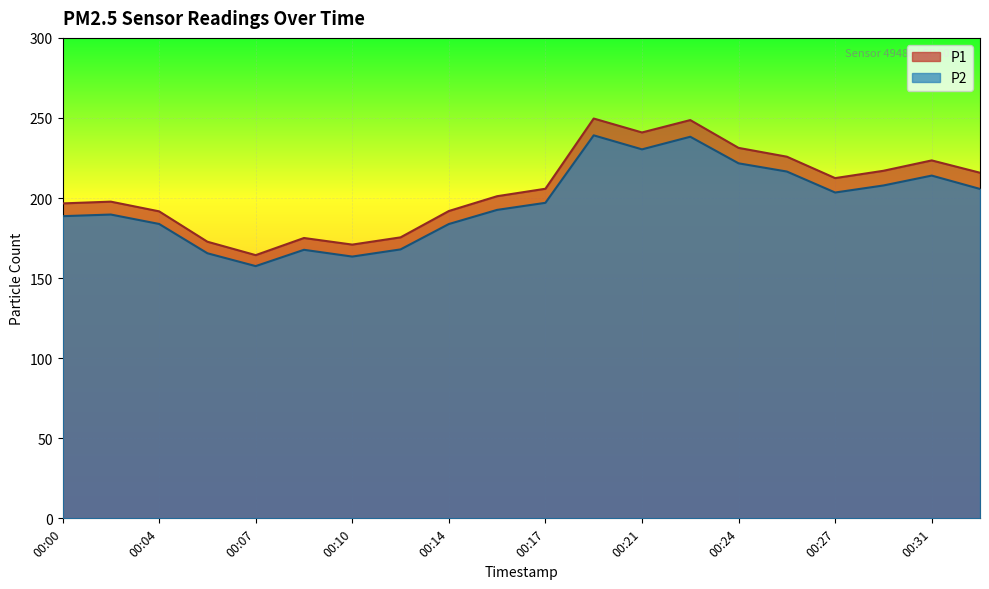

Rank the categories by P2 value from highest to lowest.

00:19, 00:22, 00:21, 00:24, 00:26, 00:31, 00:29, 00:32, 00:27, 00:17, 00:15, 00:02, 00:00, 00:04, 00:14, 00:12, 00:09, 00:05, 00:10, 00:07